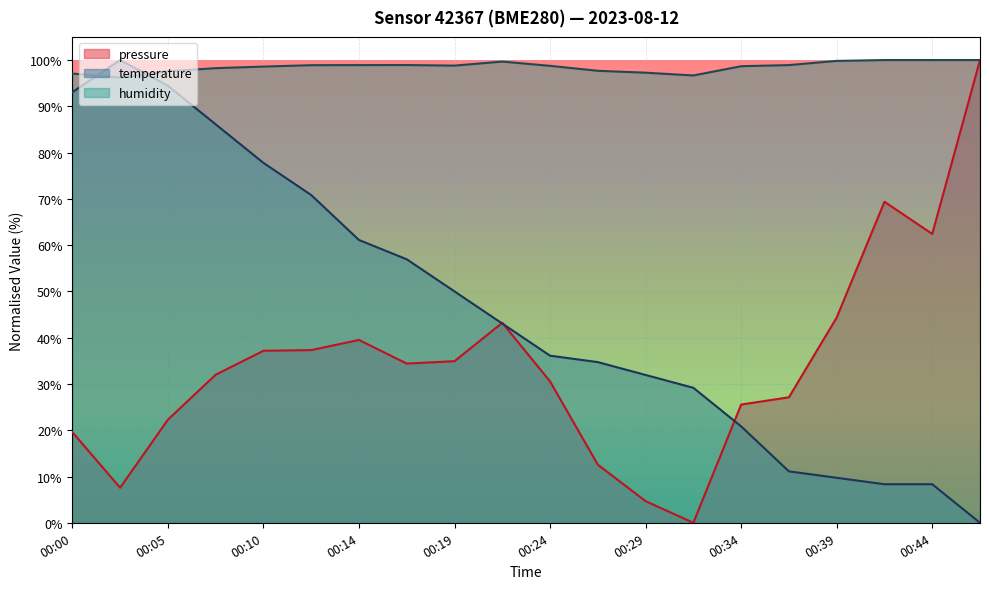

Reading left to right, what are all the values shown in this chart?

pressure: 19.6	7.6	22.3	32.0	37.2	37.3	39.5	34.4	34.9	43.2	30.6	12.5	4.7	0.0	25.5	27.1	44.4	69.4	62.4	100.0
temperature: 93.1	100.0	94.4	86.1	77.8	70.8	61.1	56.9	50.0	43.1	36.1	34.7	31.9	29.2	20.8	11.1	9.7	8.3	8.3	0.0
humidity: 97.1	96.2	97.6	98.2	98.6	98.9	98.9	98.9	98.8	99.7	98.8	97.7	97.3	96.7	98.7	98.9	99.8	100.0	100.0	100.0